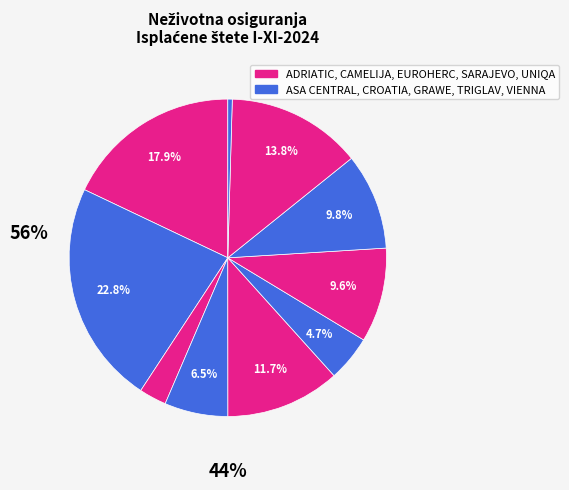

How many segments does this pie chart have?

10